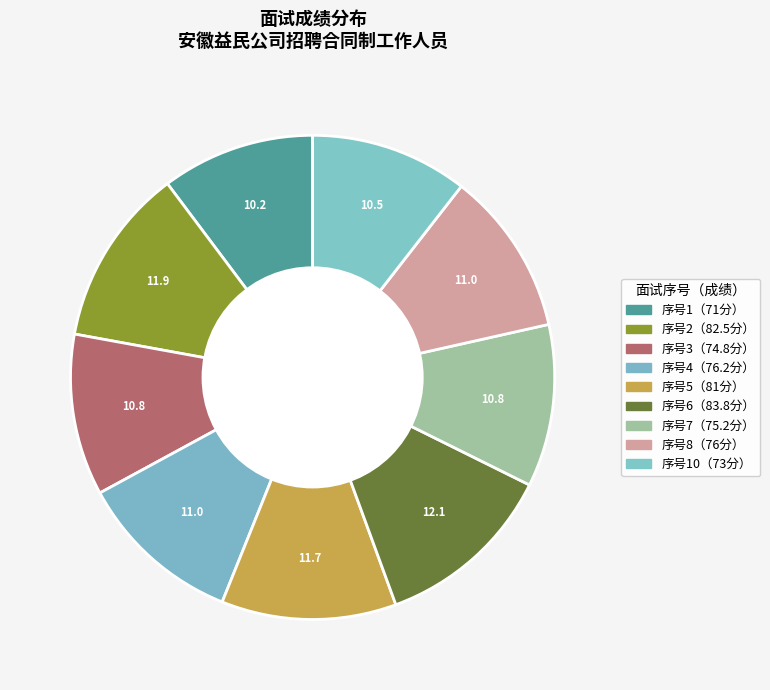

Count the number of slices in the pie.

9